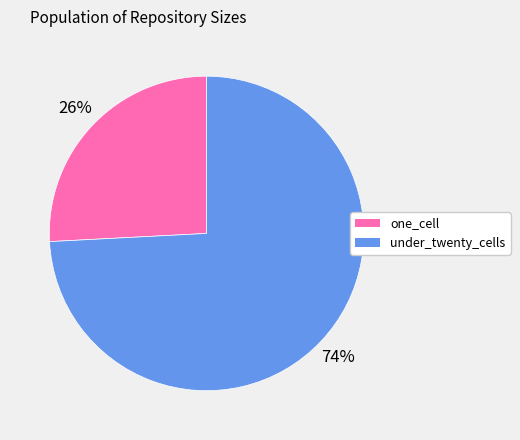

Does under_twenty_cells represent more than half of the total?

Yes